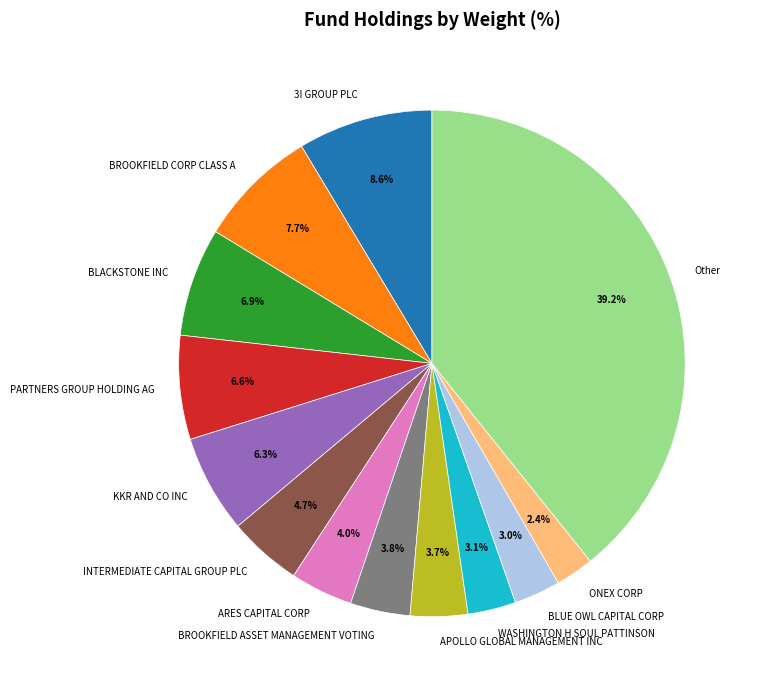

To the nearest percent, what is the average slice percentage?

8%